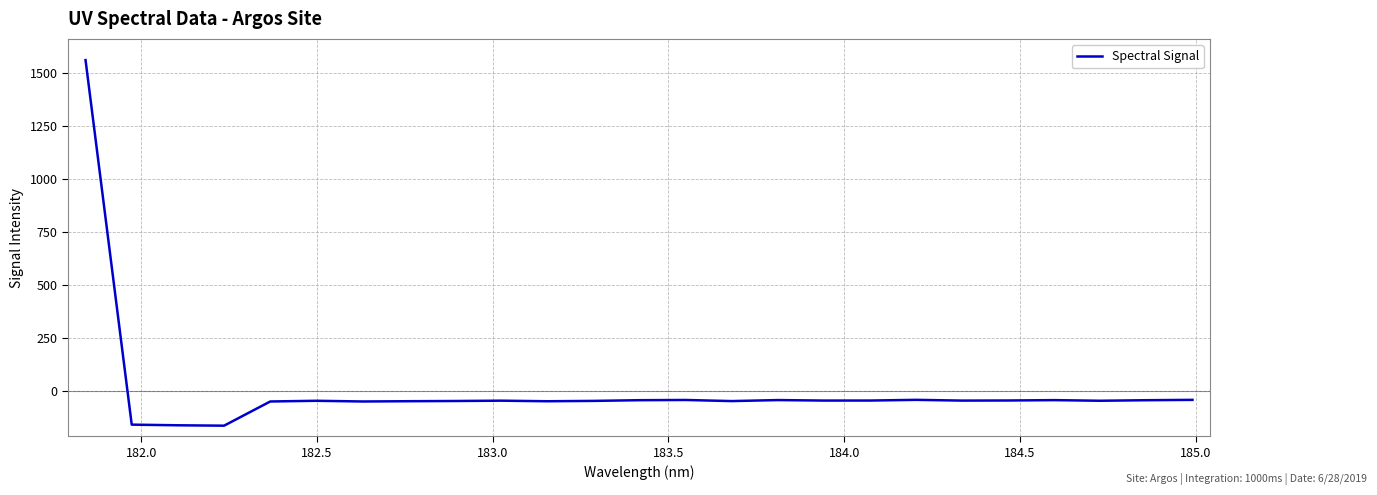

What is the difference between the maximum and minimum values?

1724.5